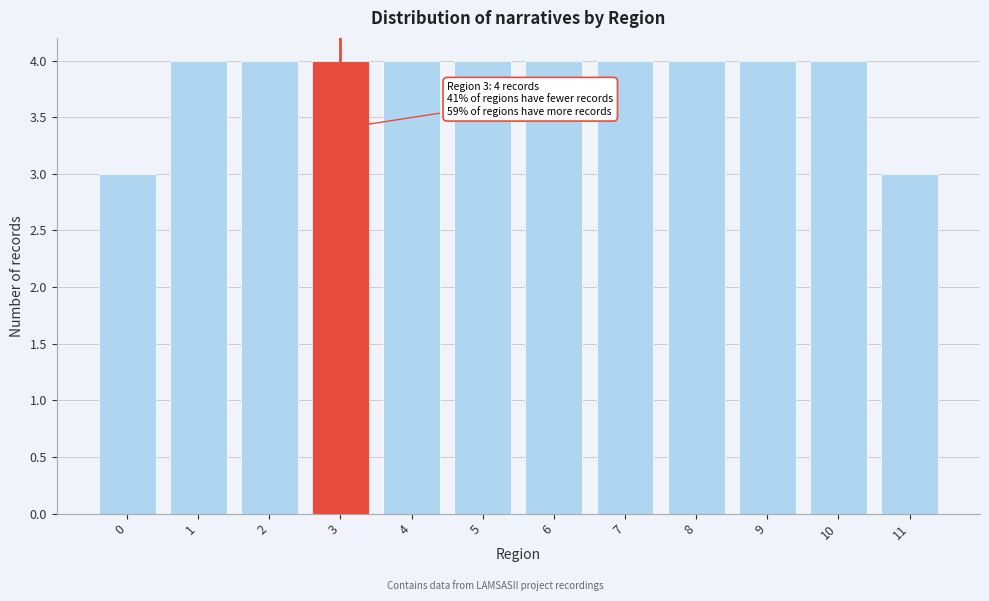

Reading left to right, what are all the values shown in this chart?

0=3	1=4	2=4	3=4	4=4	5=4	6=4	7=4	8=4	9=4	10=4	11=3